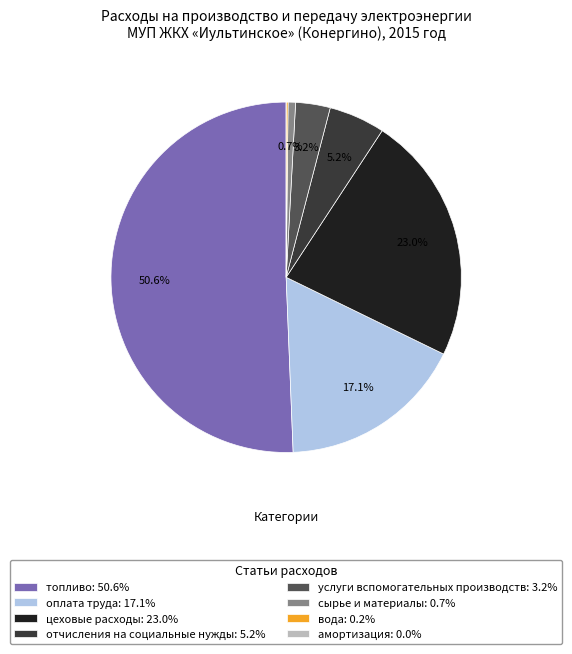

Does отчисления на социальные нужды: 5.2% account for over 50% of the chart?

No